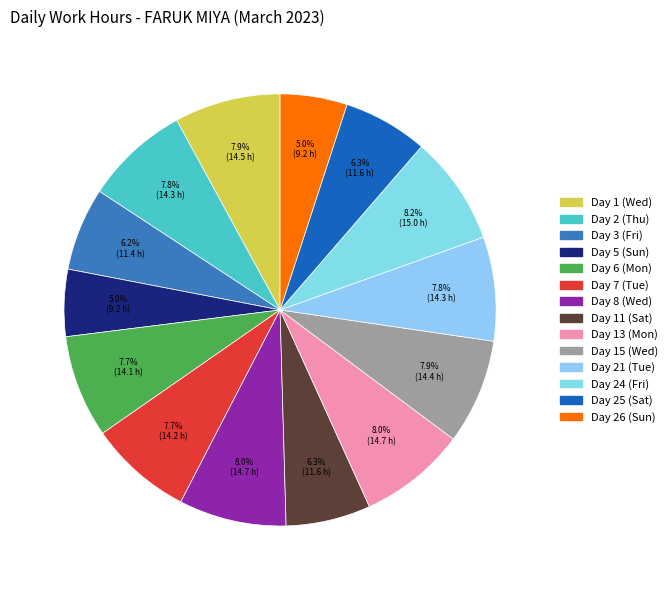

To the nearest percent, what portion does Day 15 (Wed) represent?

8%